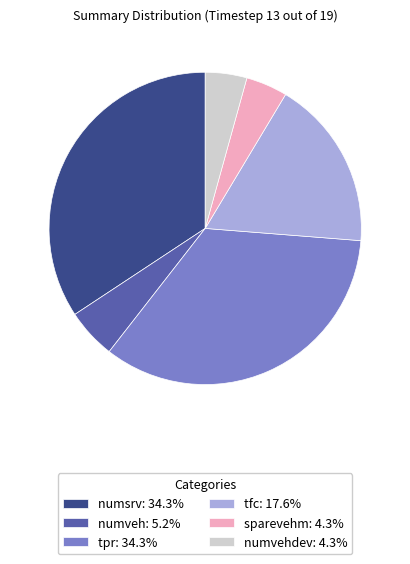

Approximately how many times larger is the value at numsrv: 34.3% compared to numvehdev: 4.3%?

8.0